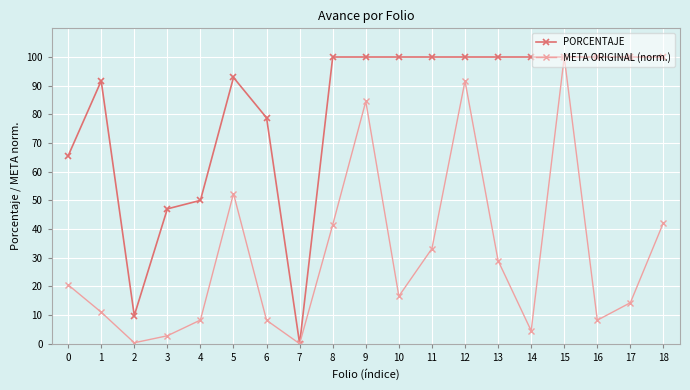

Where is the first local minimum for META ORIGINAL (norm.)?

2